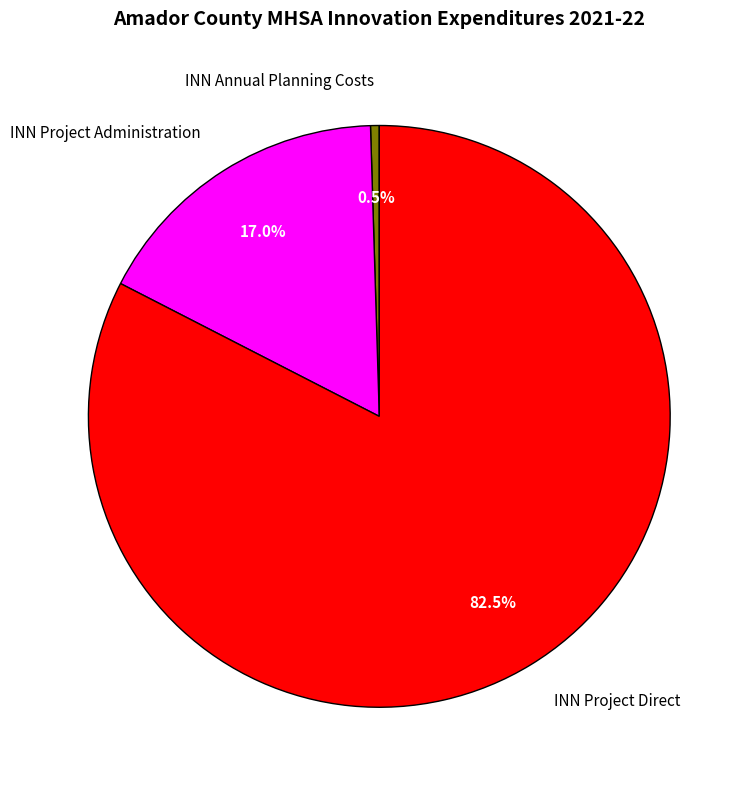

Which has a higher value, INN Project Direct or INN Project Administration?

INN Project Direct